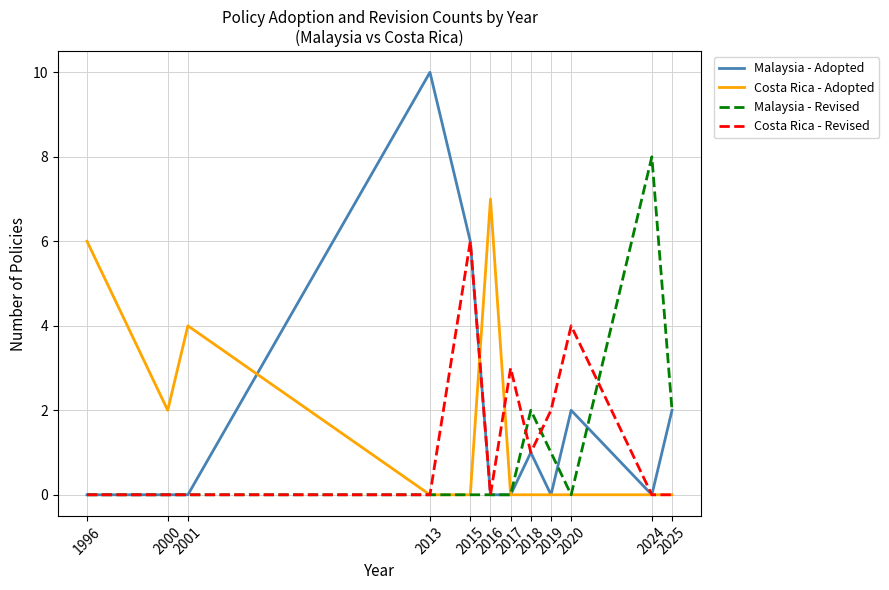

What is the sum of all Costa Rica - Adopted values?

19